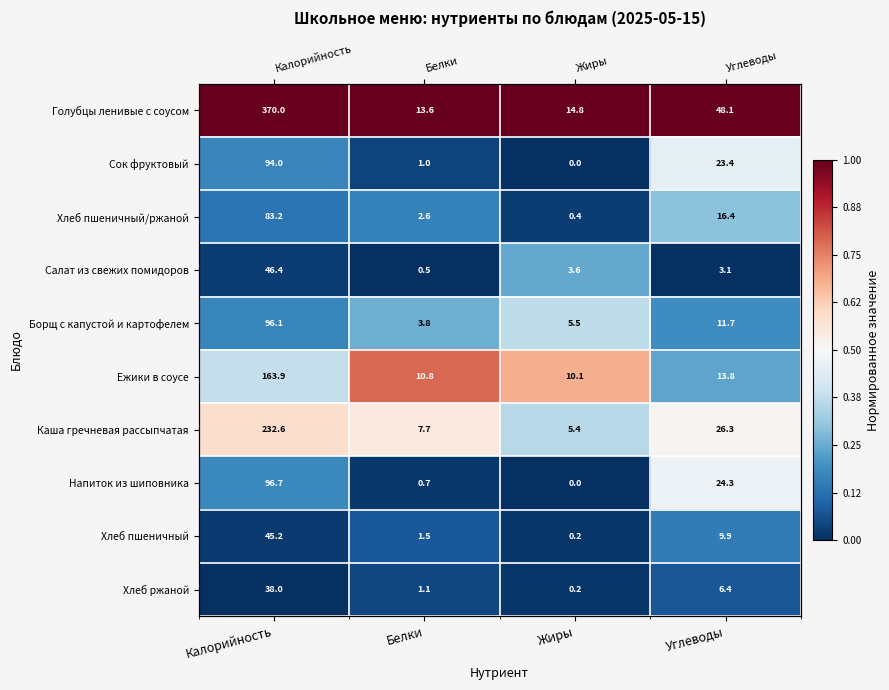

Which category has the highest value in the Напиток из шиповника series?

Углеводы